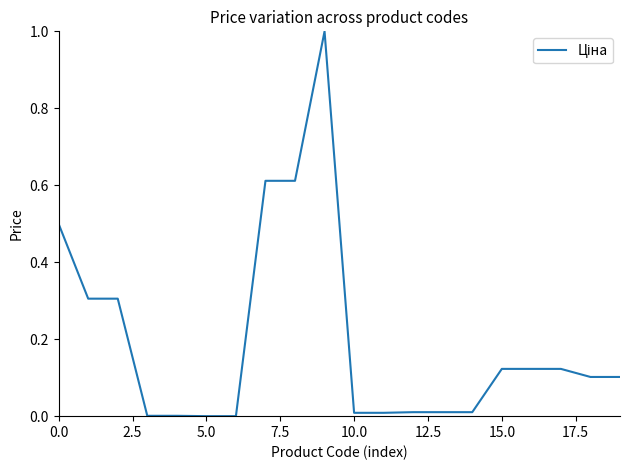

What is the greatest value displayed?

1.0